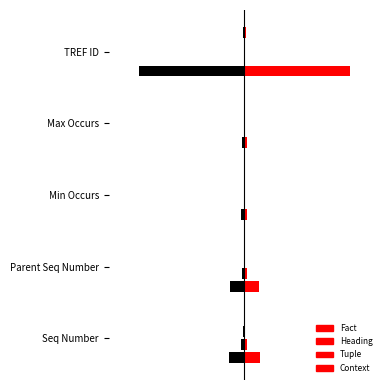

At which category is the sum across all series the highest?

Max Occurs